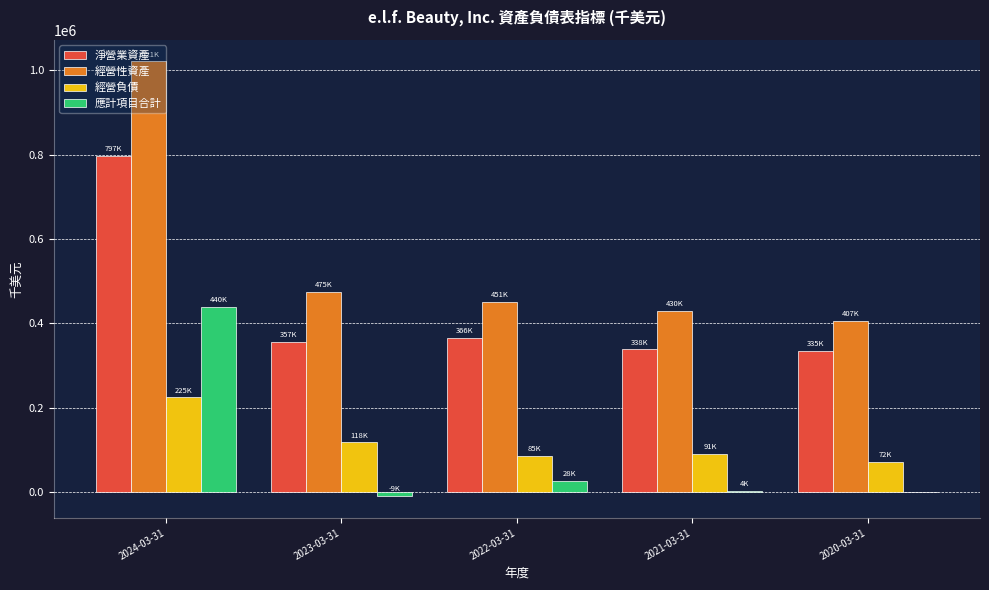

The value of 經營性資產 at 2020-03-31 is 406937. True or false?

True